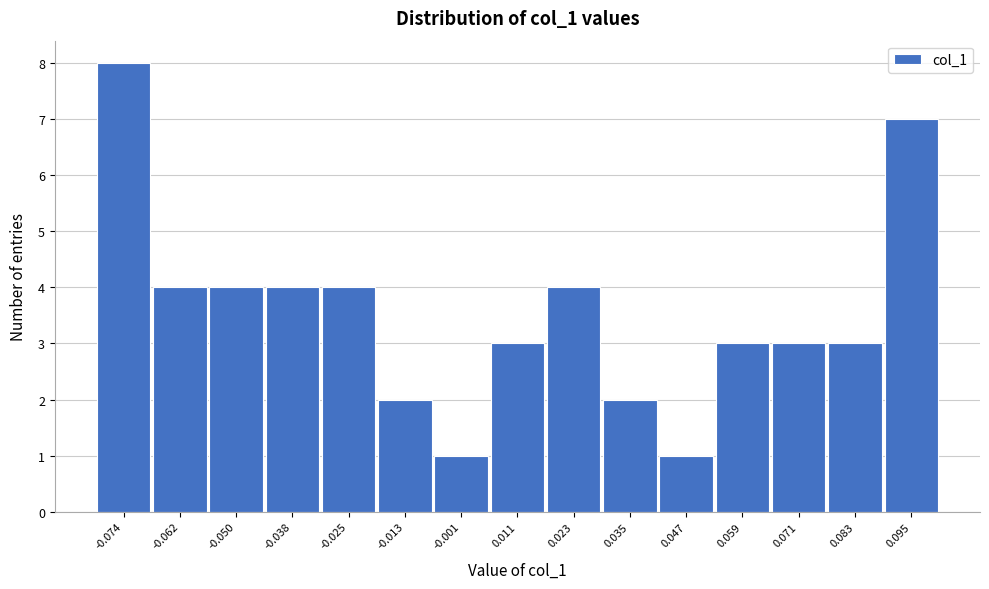

Reading right to left, transcribe all the data shown in this chart.

0.095=7	0.083=3	0.071=3	0.059=3	0.047=1	0.035=2	0.023=4	0.011=3	-0.001=1	-0.013=2	-0.025=4	-0.038=4	-0.050=4	-0.062=4	-0.074=8